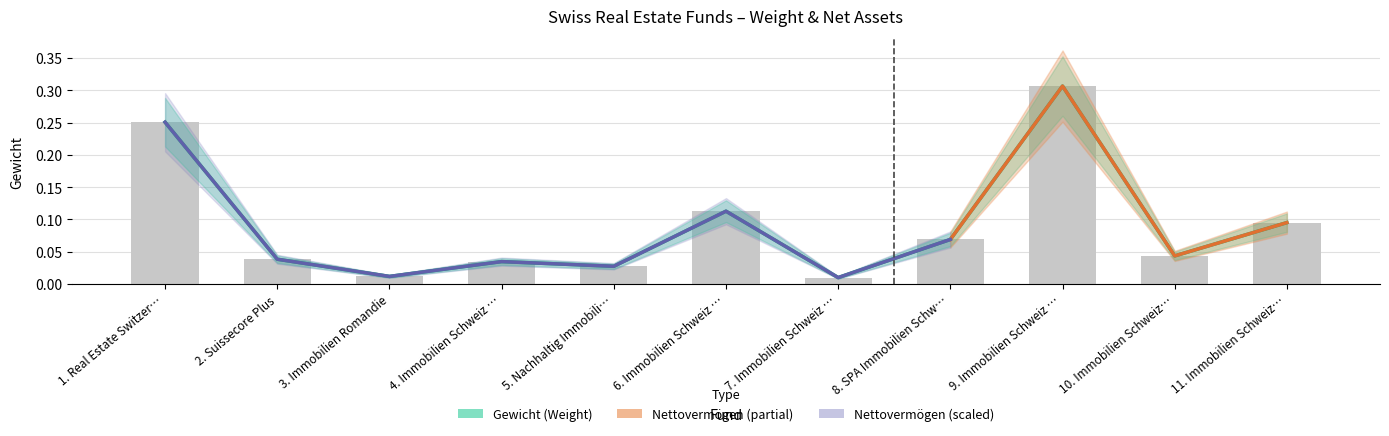

The Nettovermögen series shows 0.1 at 11. Immobilien Schweiz…. True or false?

True